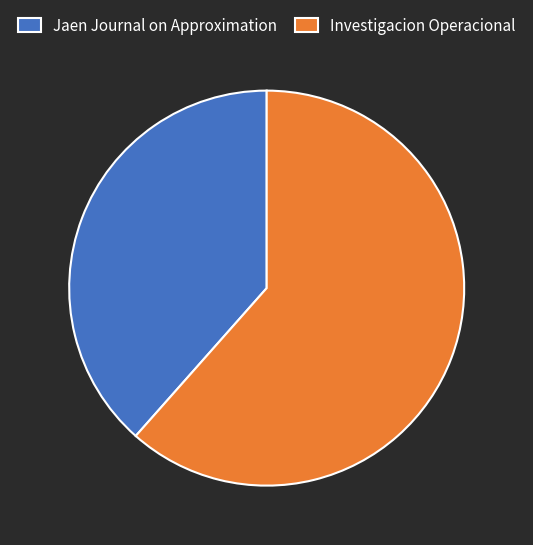

How many slices are in this pie chart?

2